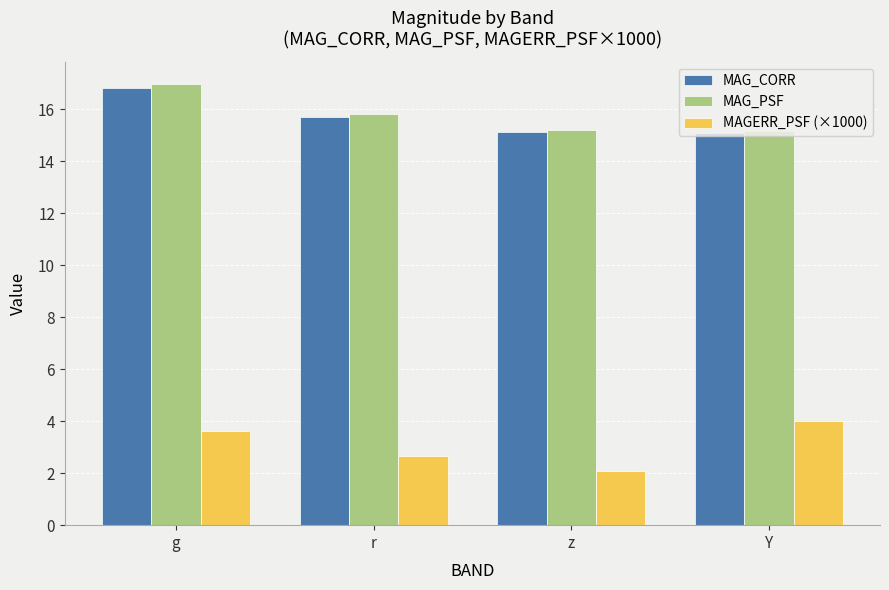

Between g and r, which series saw the biggest shift?

MAG_PSF